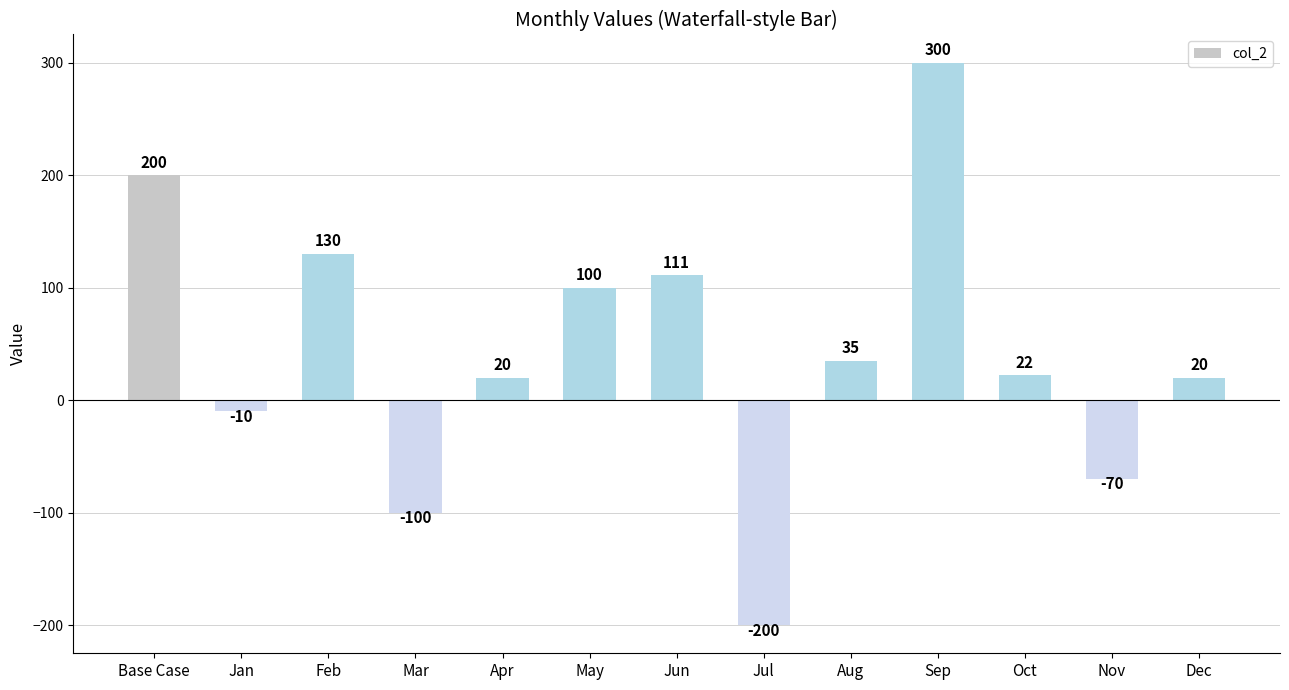

What is the maximum value shown in the chart?

300